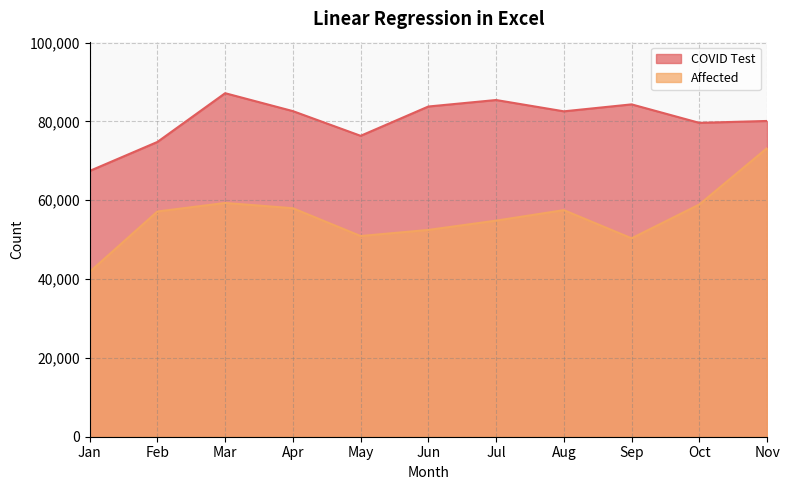

How many lines are shown in the chart?

2